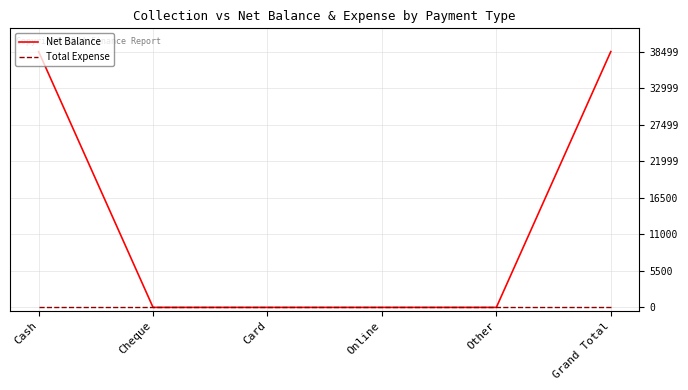

What position from the right is Other?

2